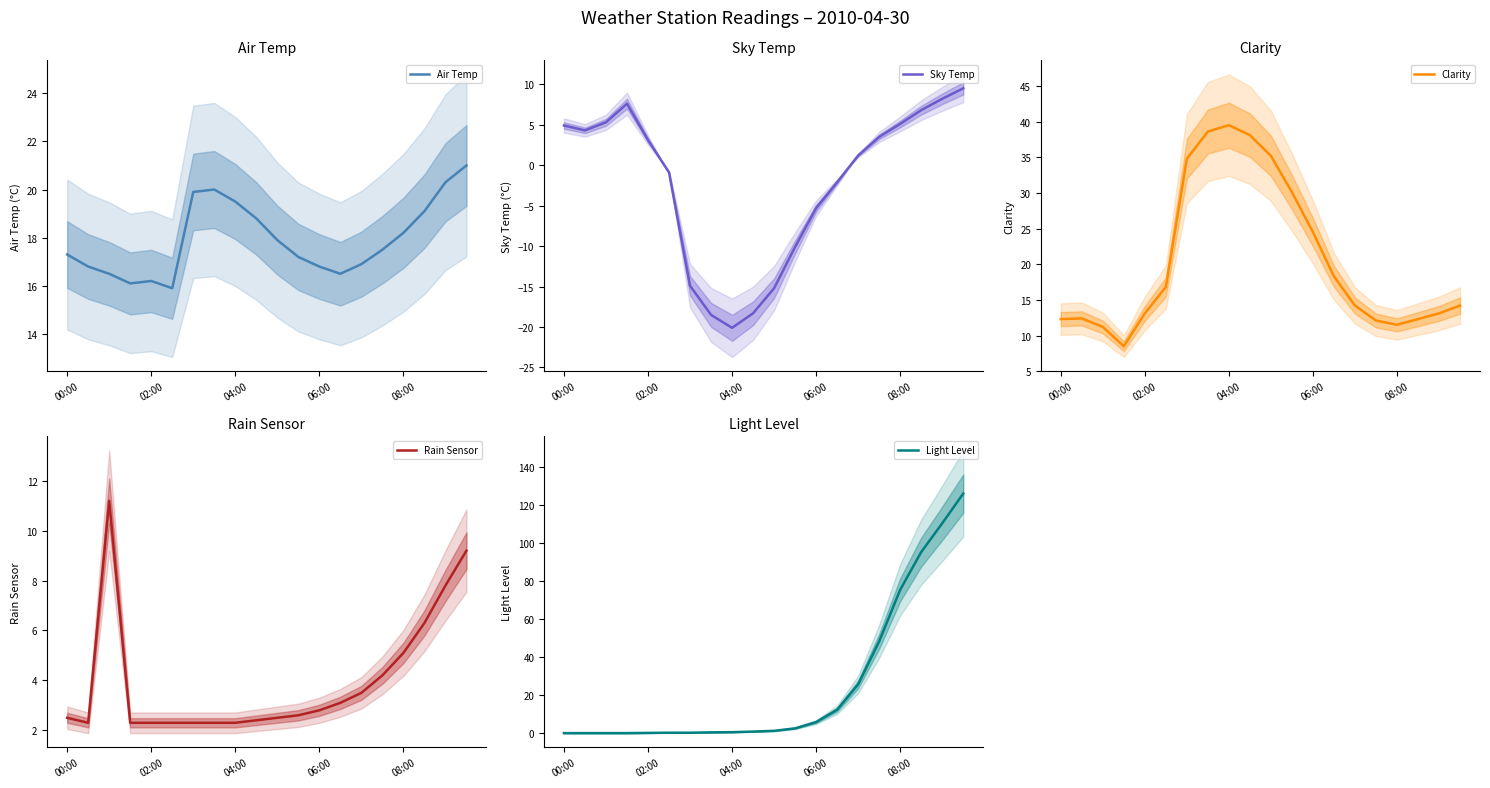

The value of Rain Sensor at 18 is 7.8. True or false?

True